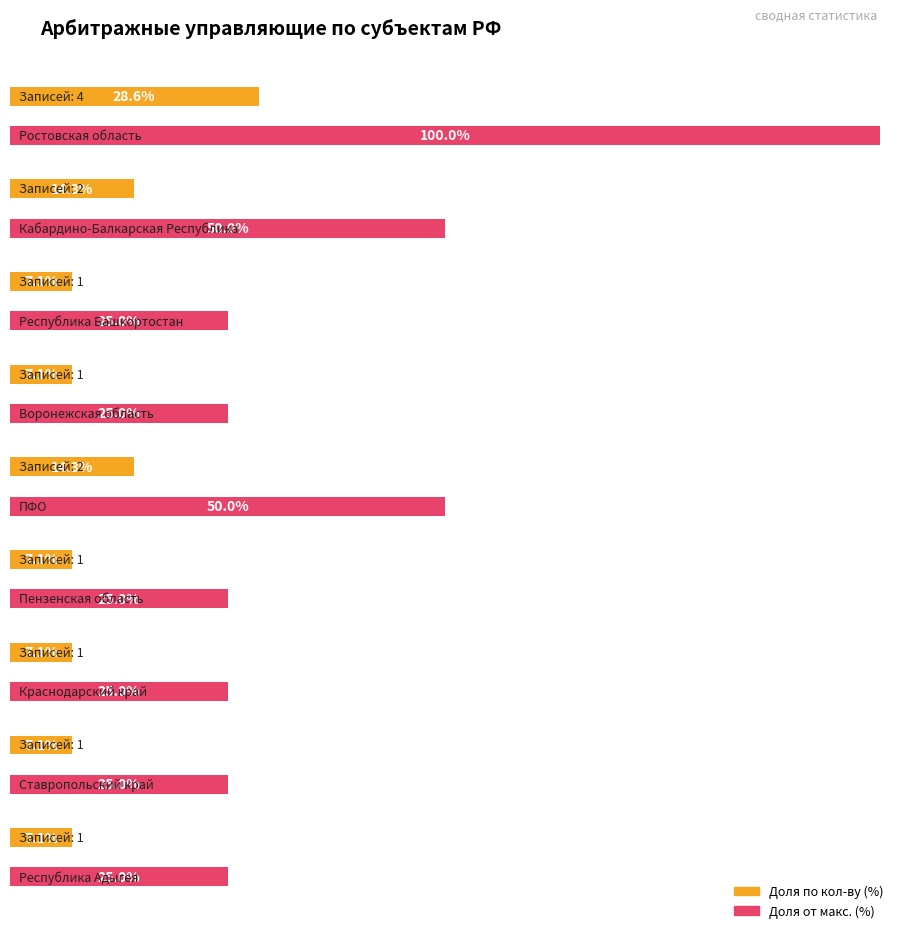

List the labels in order of value, smallest first.

Республика Башкортостан, Воронежская область, Пензенская область, Краснодарский край, Ставропольский край, Республика Адыгея, Кабардино-Балкарская Республика, ПФО, Ростовская область